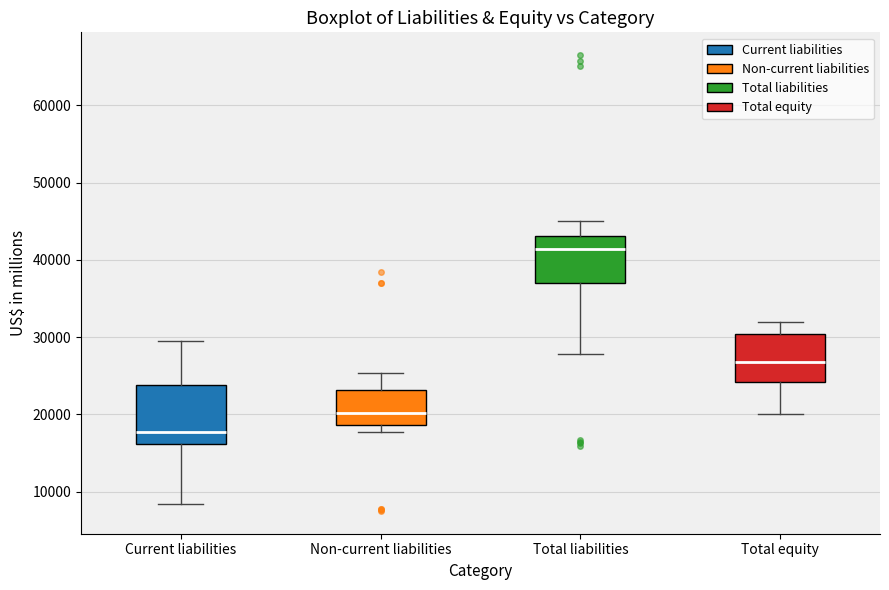

Comparing the boxes themselves (not the whiskers), which one is the tallest?

Current liabilities